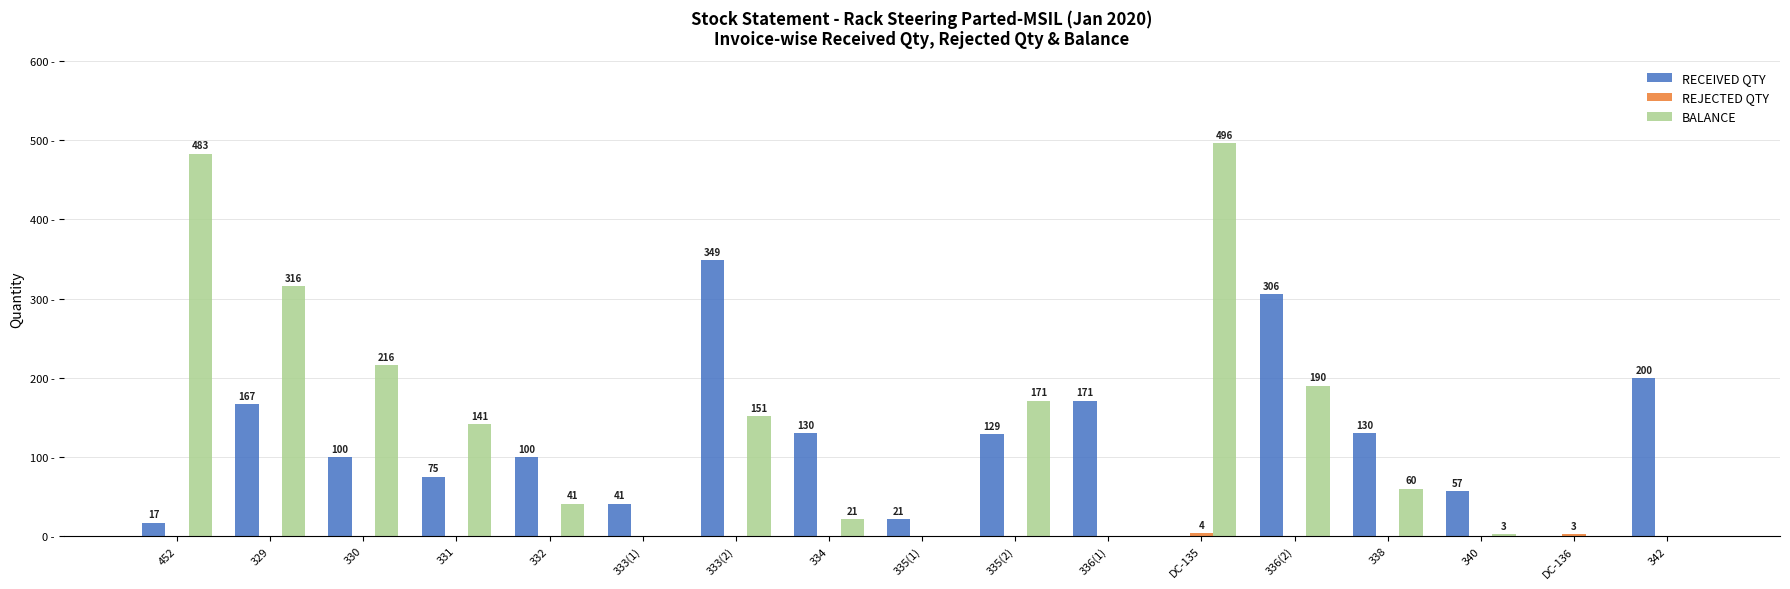

Between 331 and 336(2), which series saw the biggest shift?

RECEIVED QTY